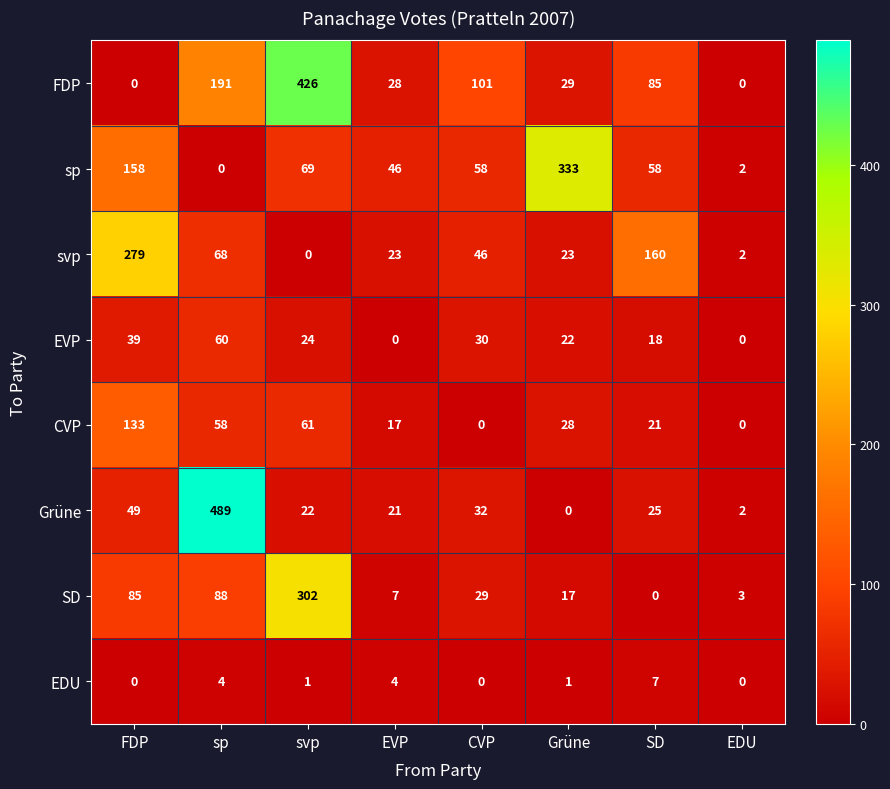

The value of sp at Grüne is 526. True or false?

False